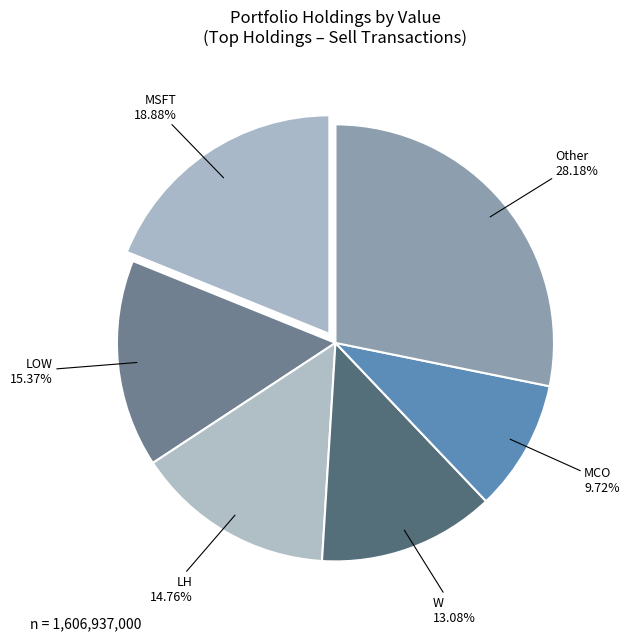

What is the ratio of the value at LOW to the value at MCO?

1.6